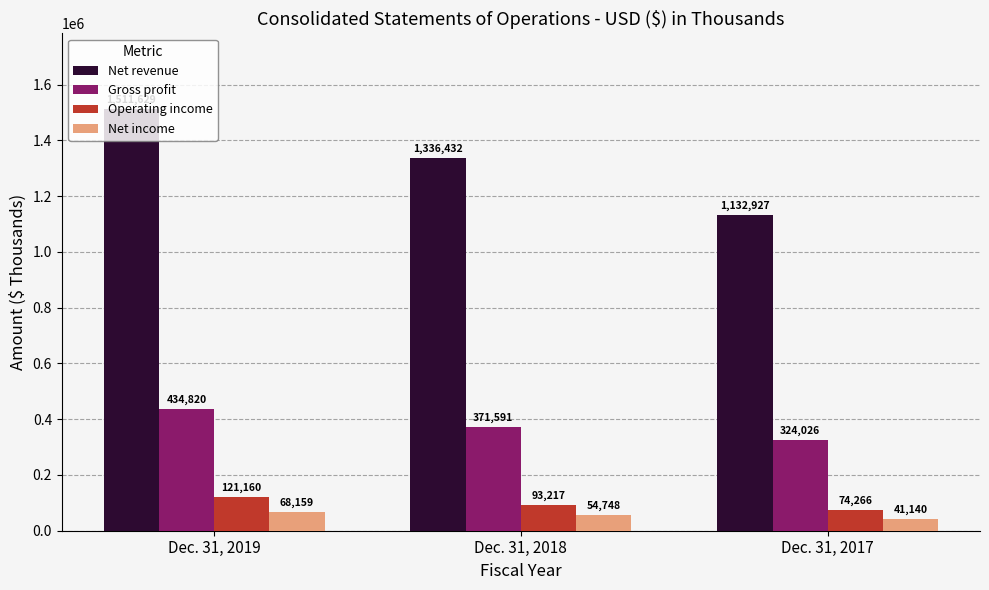

What are all the series names shown in the legend?

Net revenue, Gross profit, Operating income, Net income